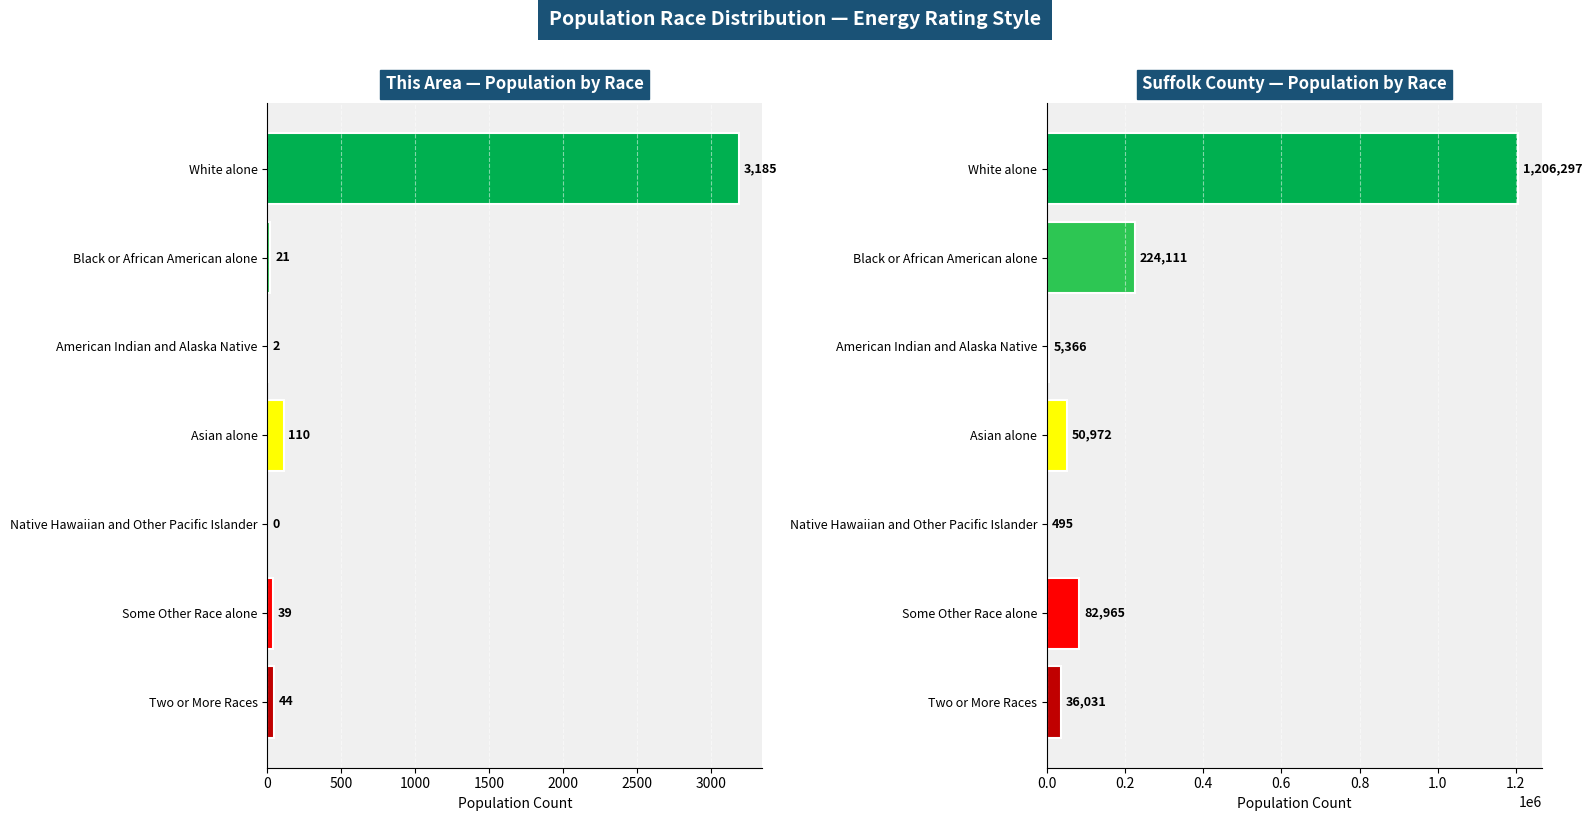

Is the value of This Area at Two or More Races greater than the value of Suffolk County at Two or More Races?

No